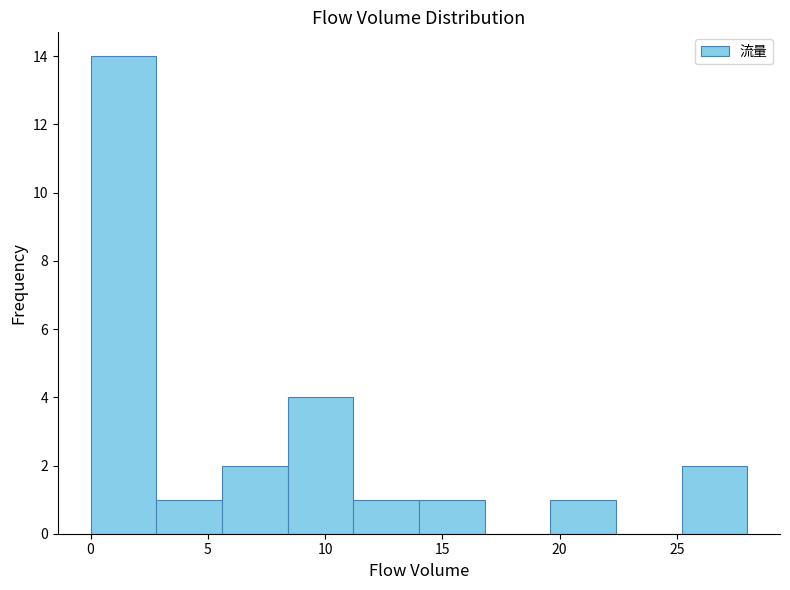

Over which range of the x-axis is the bar tallest?

0.0 to 2.8